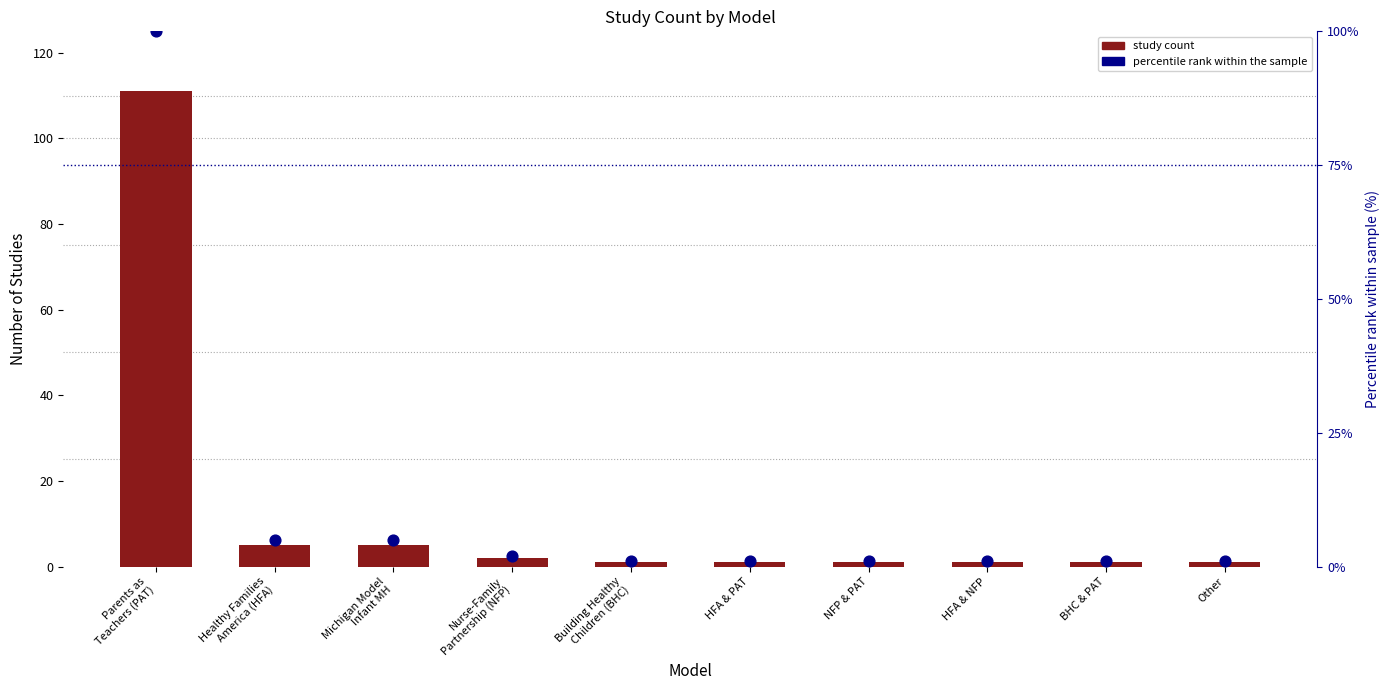

At which category is the sum across all series the highest?

Parents as
Teachers (PAT)